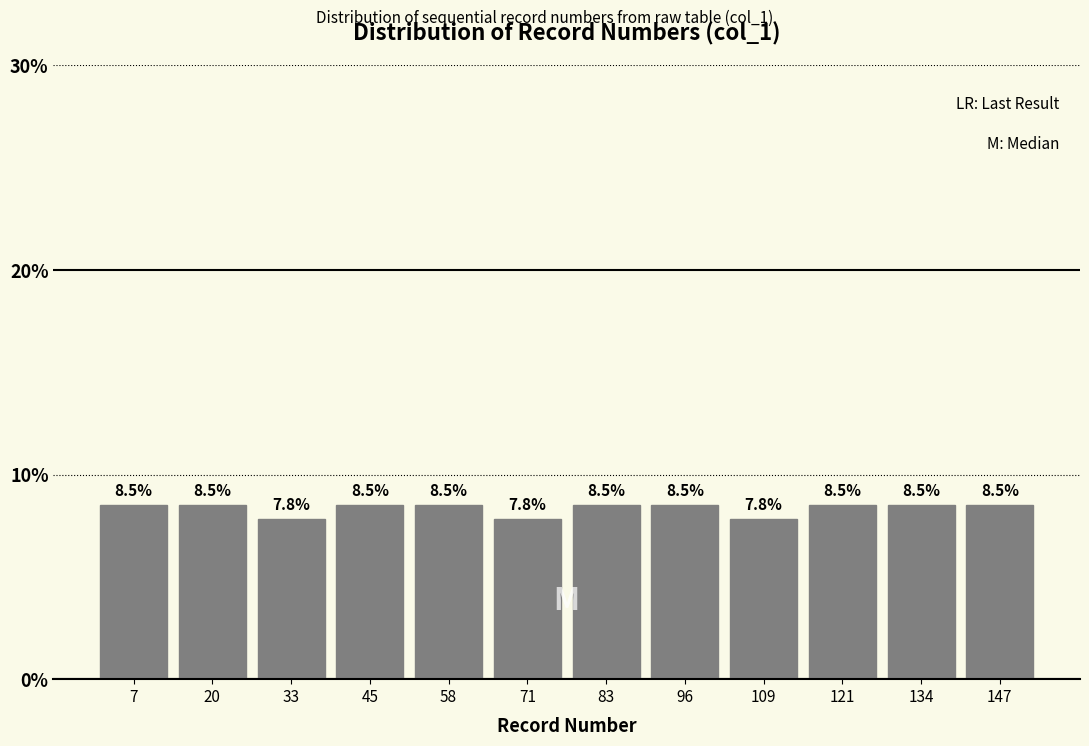

Reading left to right, list every bar in this chart as the range it spans on the x-axis followed by its height. The bar edges are not printed on the chart, so give them approximately, as read against the axis.

2 to 14: 8.5
14 to 26: 8.5
26 to 40: 7.8
40 to 52: 8.5
52 to 64: 8.5
64 to 78: 7.8
78 to 90: 8.5
90 to 102: 8.5
102 to 116: 7.8
116 to 128: 8.5
128 to 140: 8.5
140 to 154: 8.5